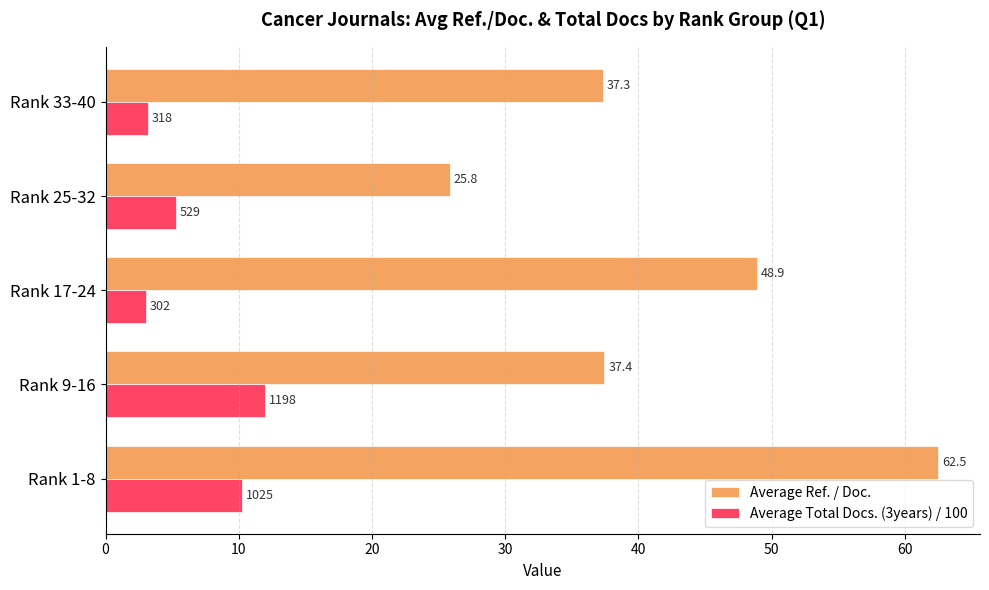

What is the sum of all Average Ref. / Doc. values?

212.0